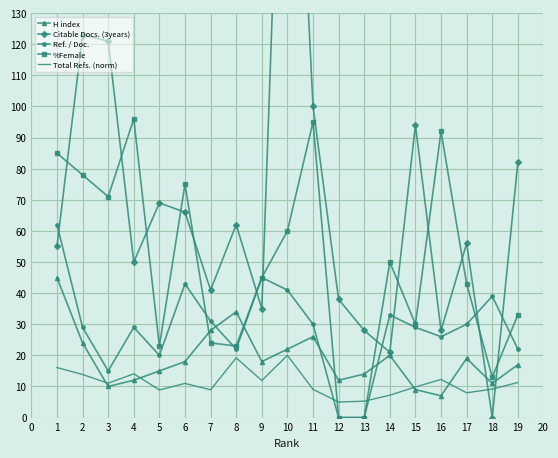

Count the number of categories in the chart.

19